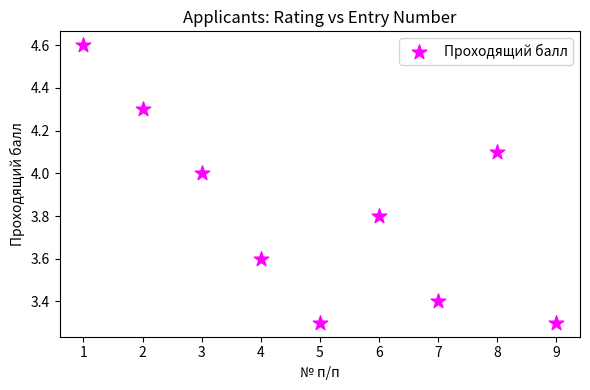

What is the range of X values (max minus min)?

8.0